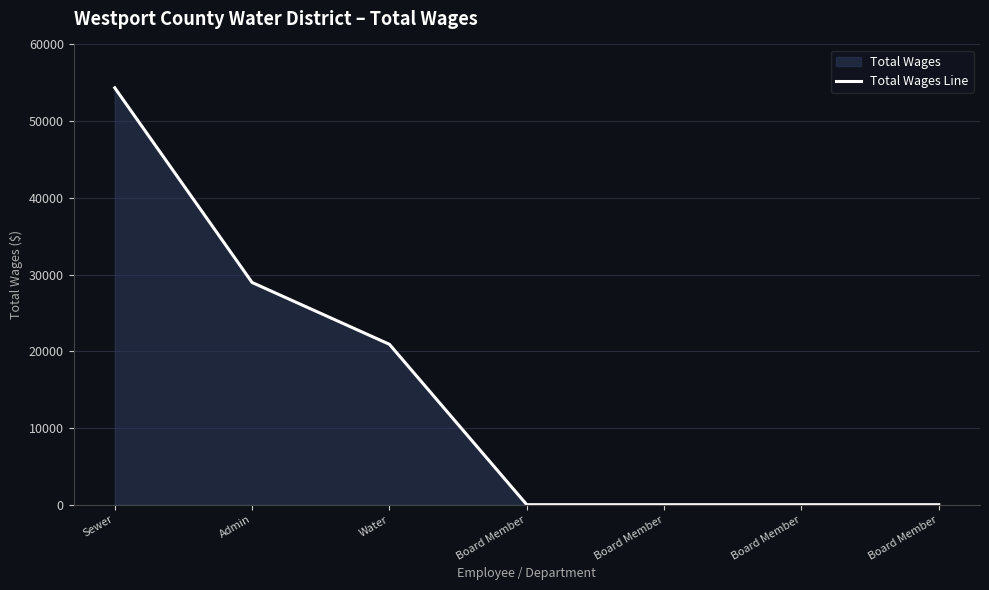

What is the sum of all values?

104225